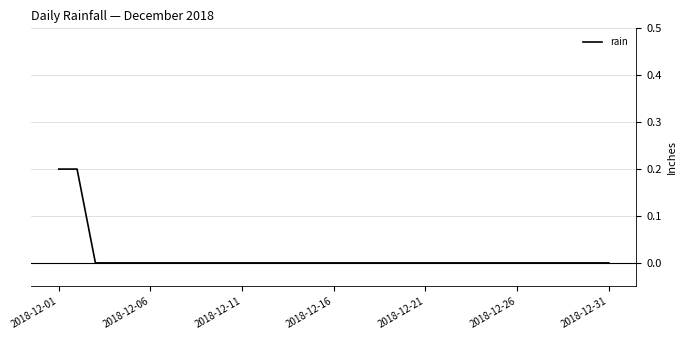

How many lines are shown in the chart?

1